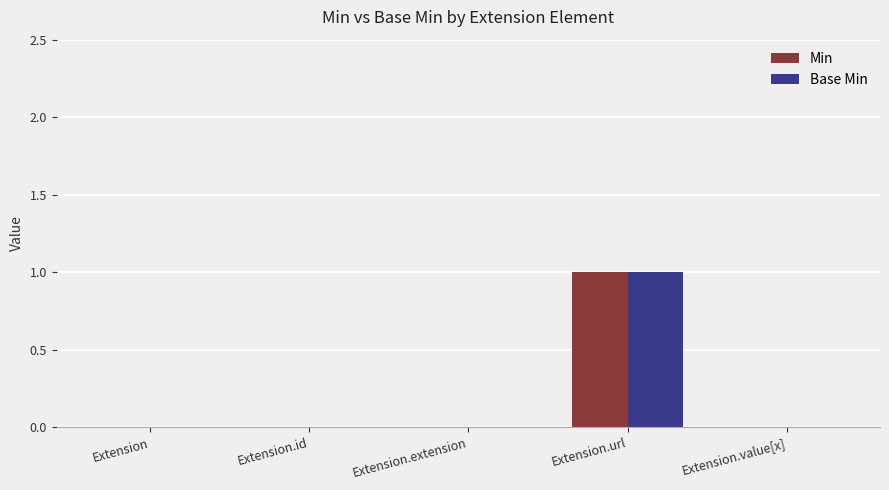

The value of Base Min at Extension.value[x] is 1. True or false?

False